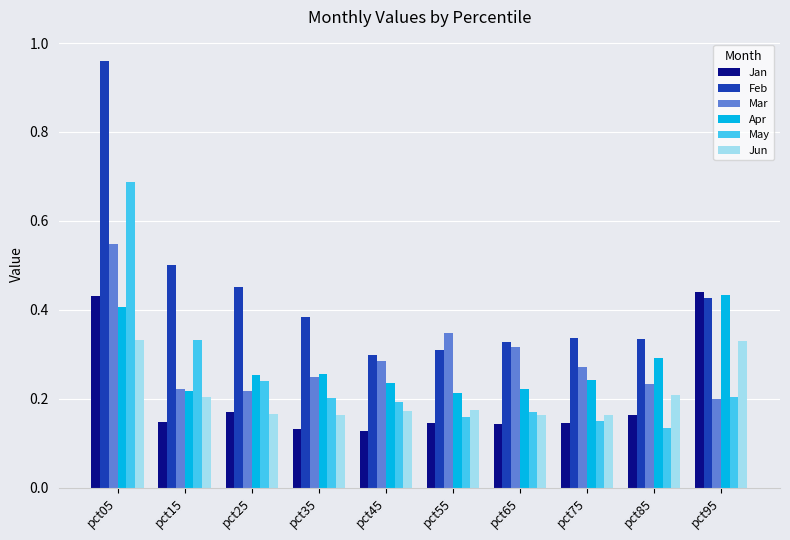

How many May values are between 0 and 1?

10